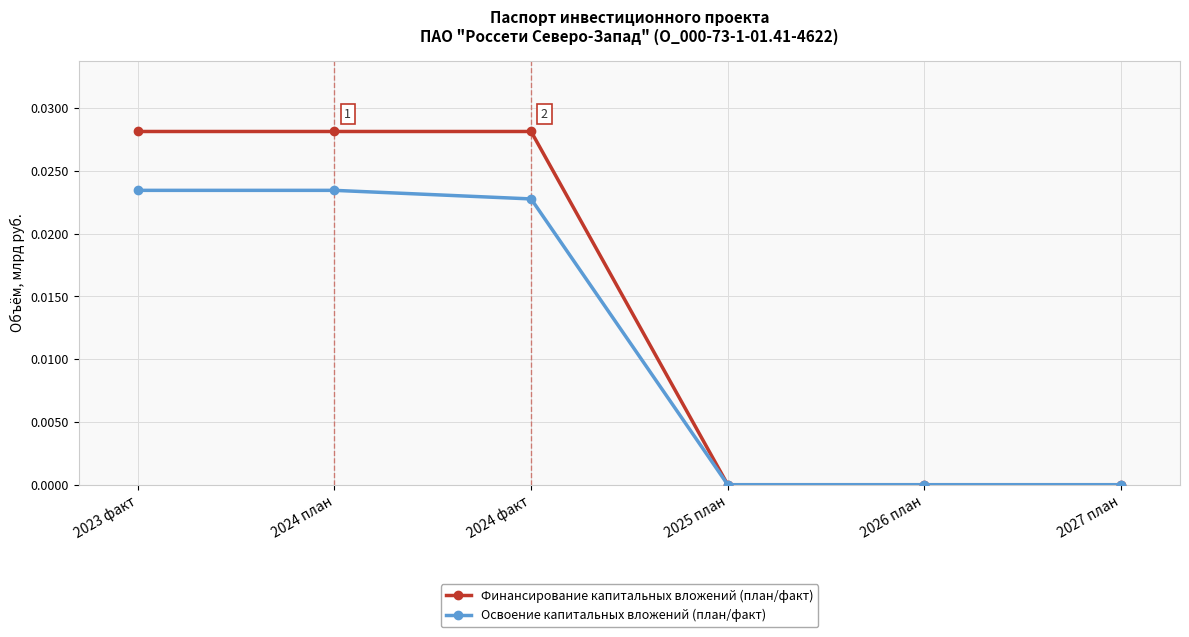

Is the value of Финансирование капитальных вложений (план/факт) at 2027 план greater than the value of Освоение капитальных вложений (план/факт) at 2024 план?

No